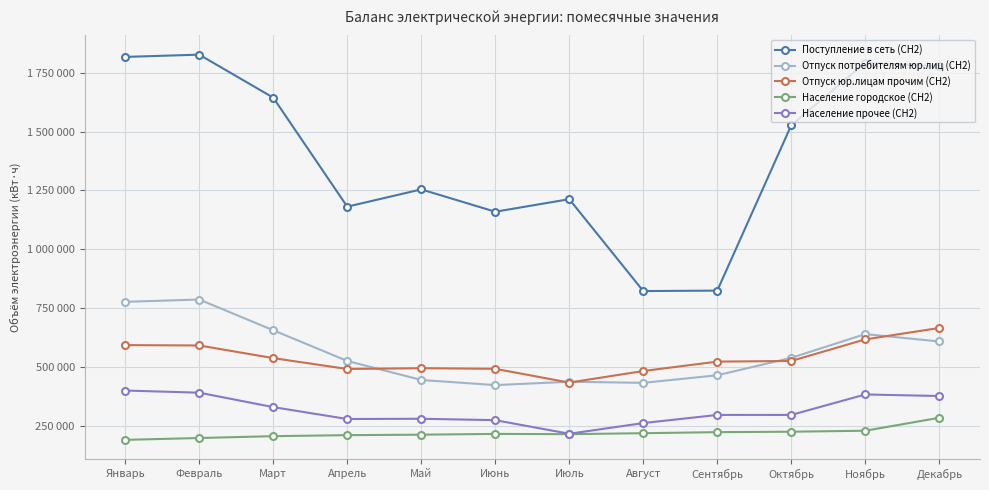

What is the minimum value for Население городское (СН2)?

189040